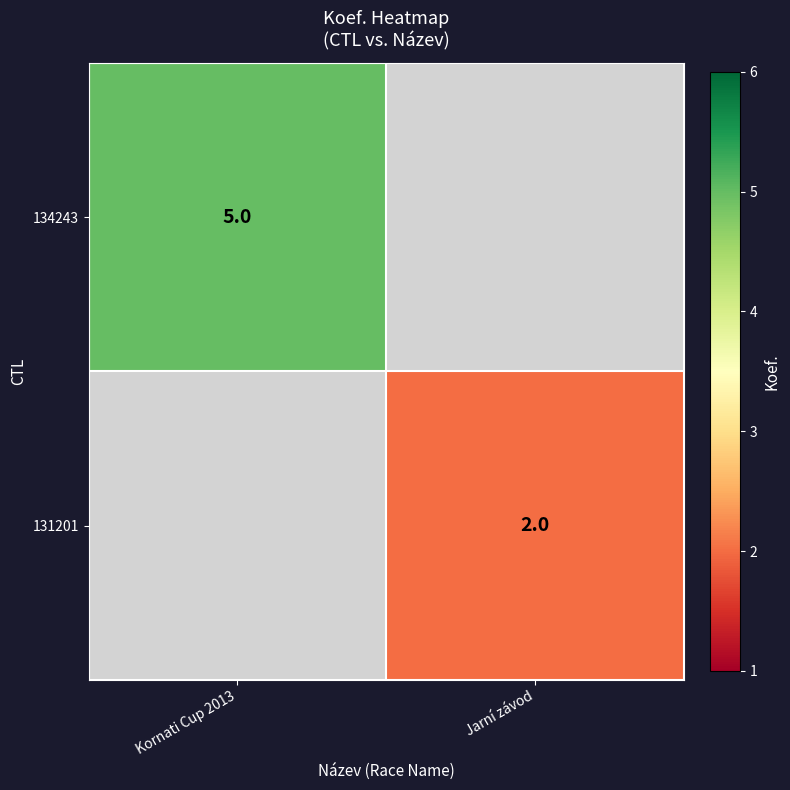

Is it true that 131201 equals 2 at Jarní závod?

True